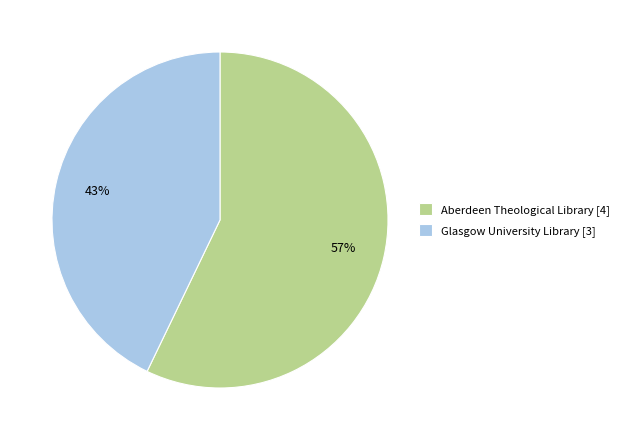

True or false: Glasgow University Library [3] accounts for 43% of the total.

True